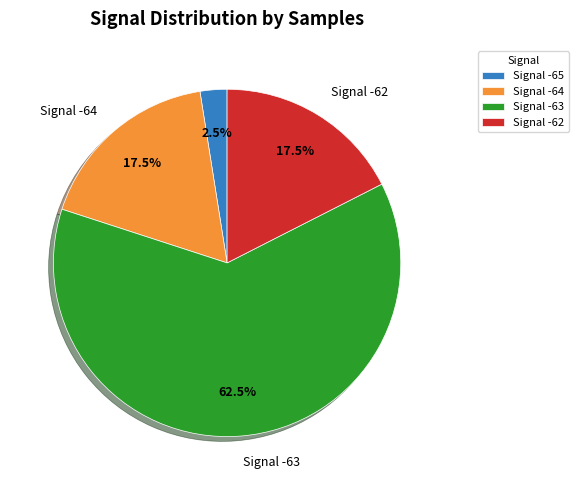

Is there a majority slice in this chart?

Yes